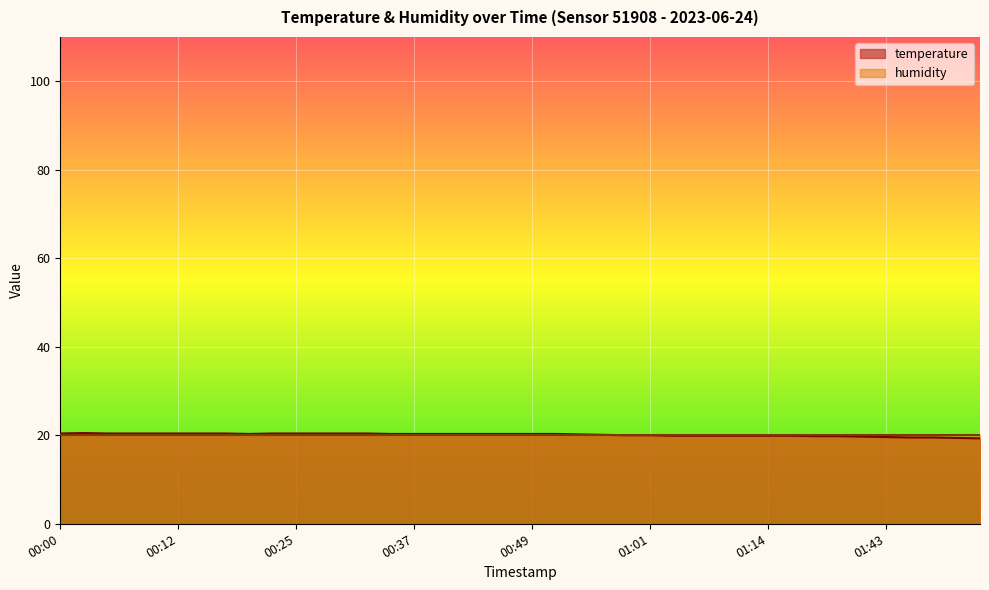

How many points are lower than both their immediate neighbors (excluding endpoints)?

1